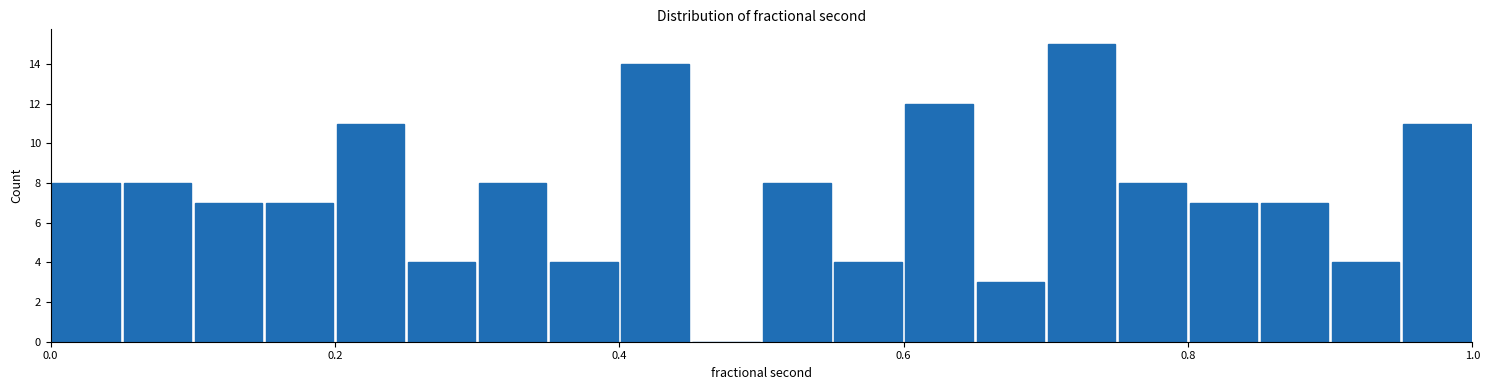

Around what value on the x-axis is the tallest bar? Give the approximate position of its centre, as read against the axis.

0.72